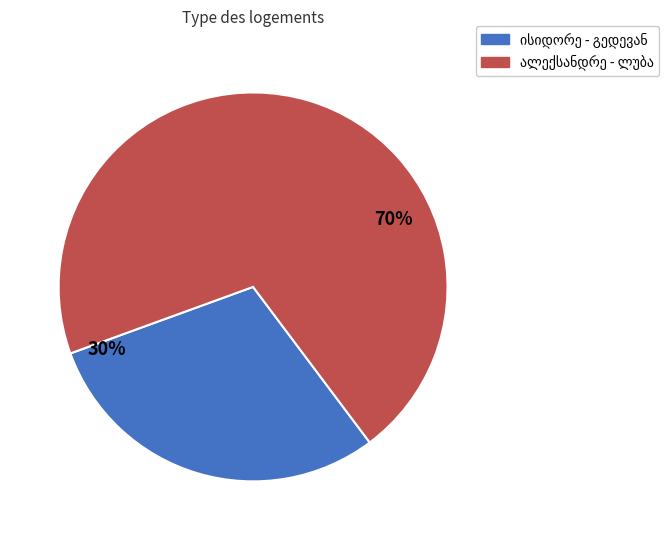

Is there a majority slice in this chart?

Yes